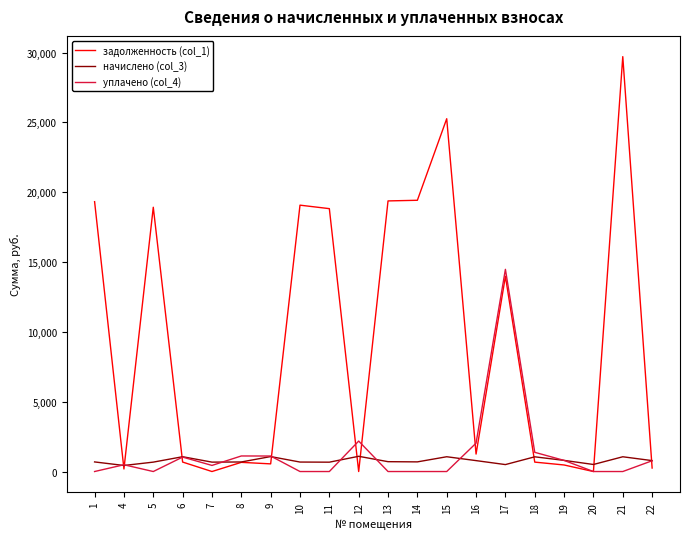

The value of уплачено (col_4) at 20 is -9905.3. True or false?

False